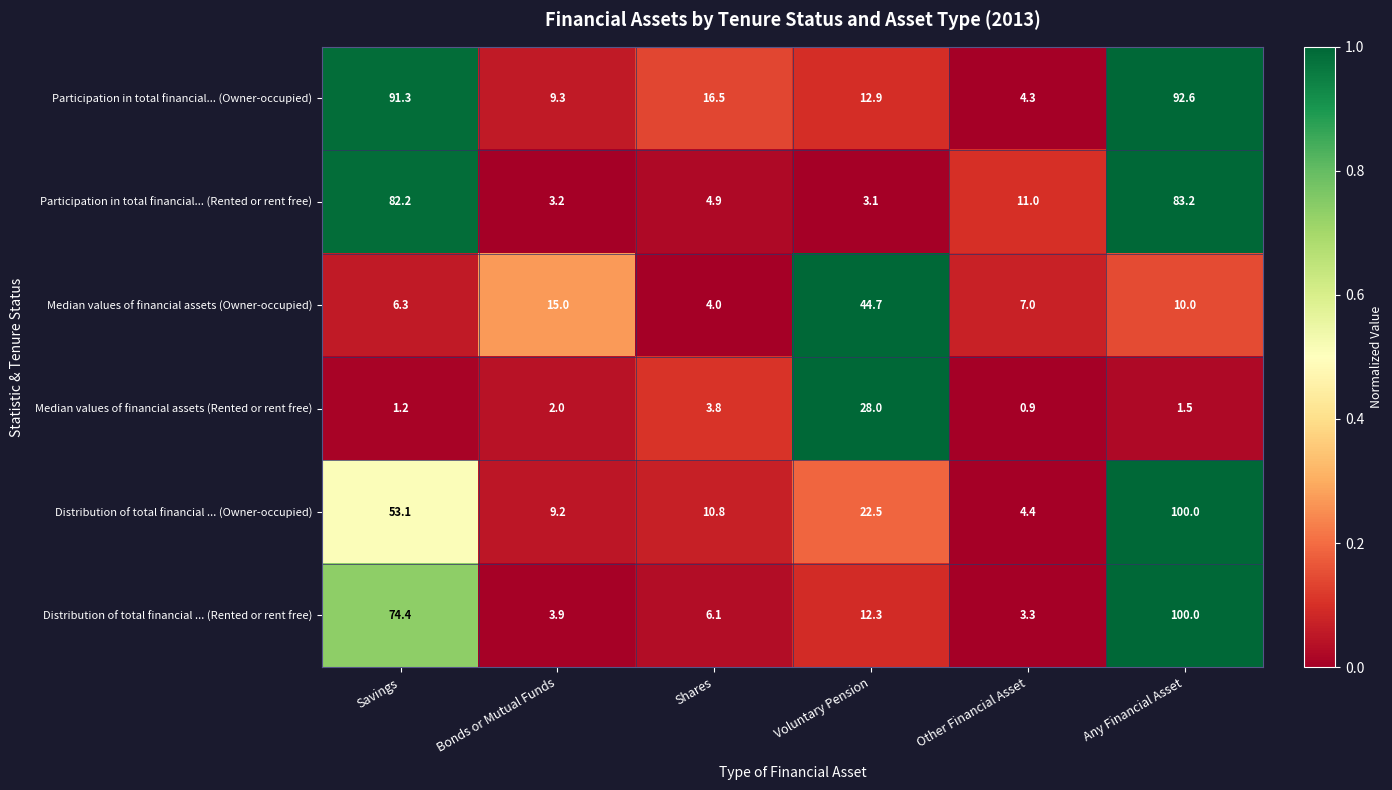

Is it true that Median values of financial assets (Rented or rent free) equals 2.5 at Any Financial Asset?

False